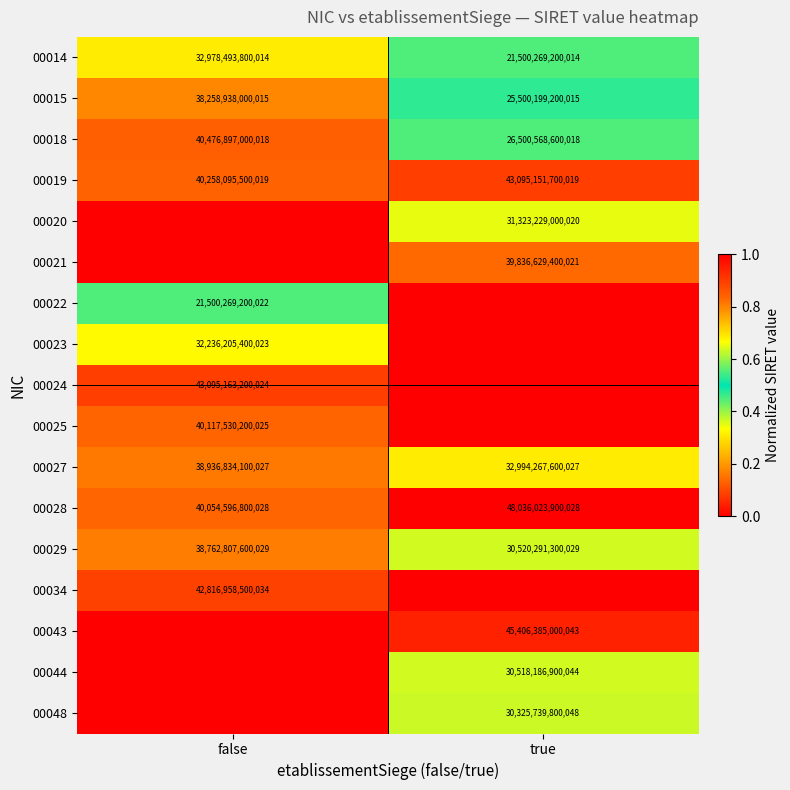

Is it true that 00034 equals 42816958500034 at false?

True